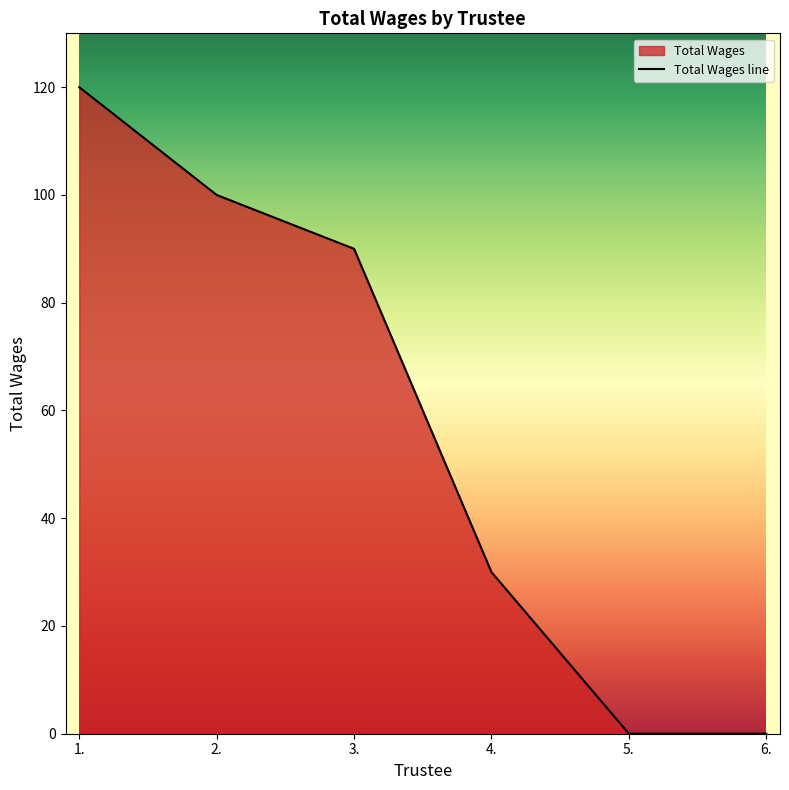

How many values are above zero?

4